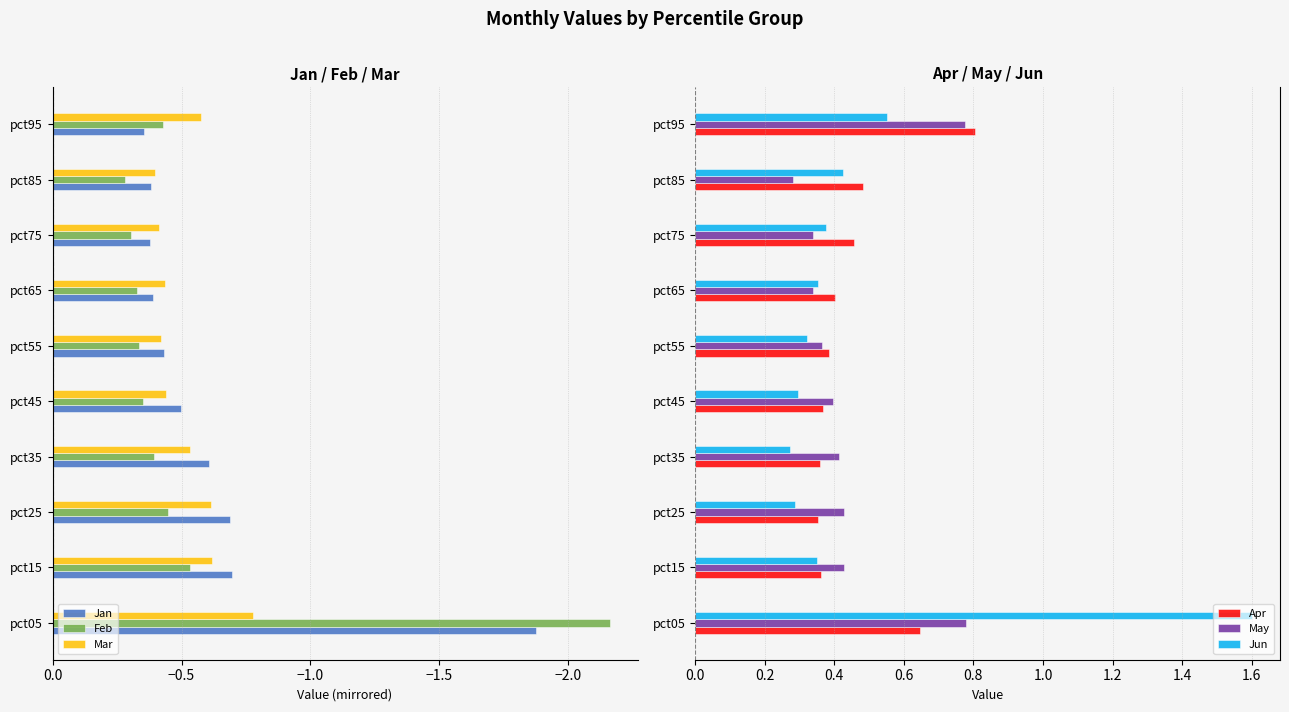

Which series has the widest spread of values?

Feb